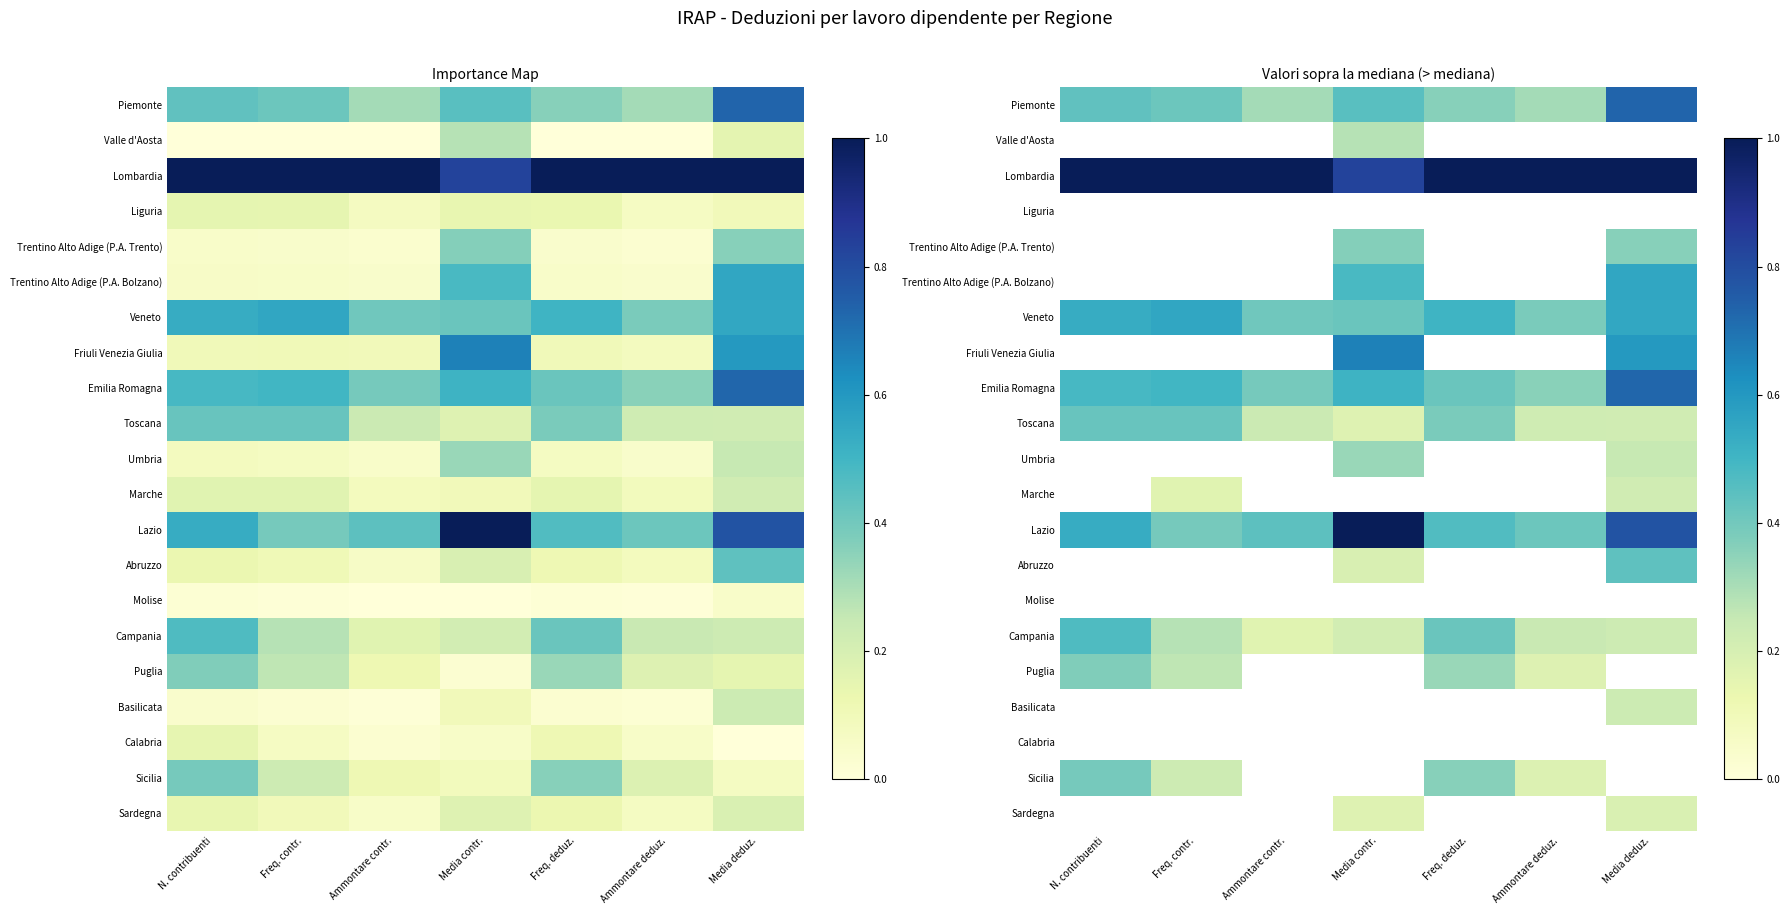

At Freq. contr., list the series in order from smallest to largest.

Piemonte, Valle d'Aosta, Lombardia, Liguria, Trentino Alto Adige (P.A. Trento), Trentino Alto Adige (P.A. Bolzano), Sicilia, Puglia, Campania, Lazio, Veneto, Friuli Venezia Giulia, Marche, Toscana, Emilia Romagna, Umbria, Abruzzo, Molise, Basilicata, Calabria, Sardegna